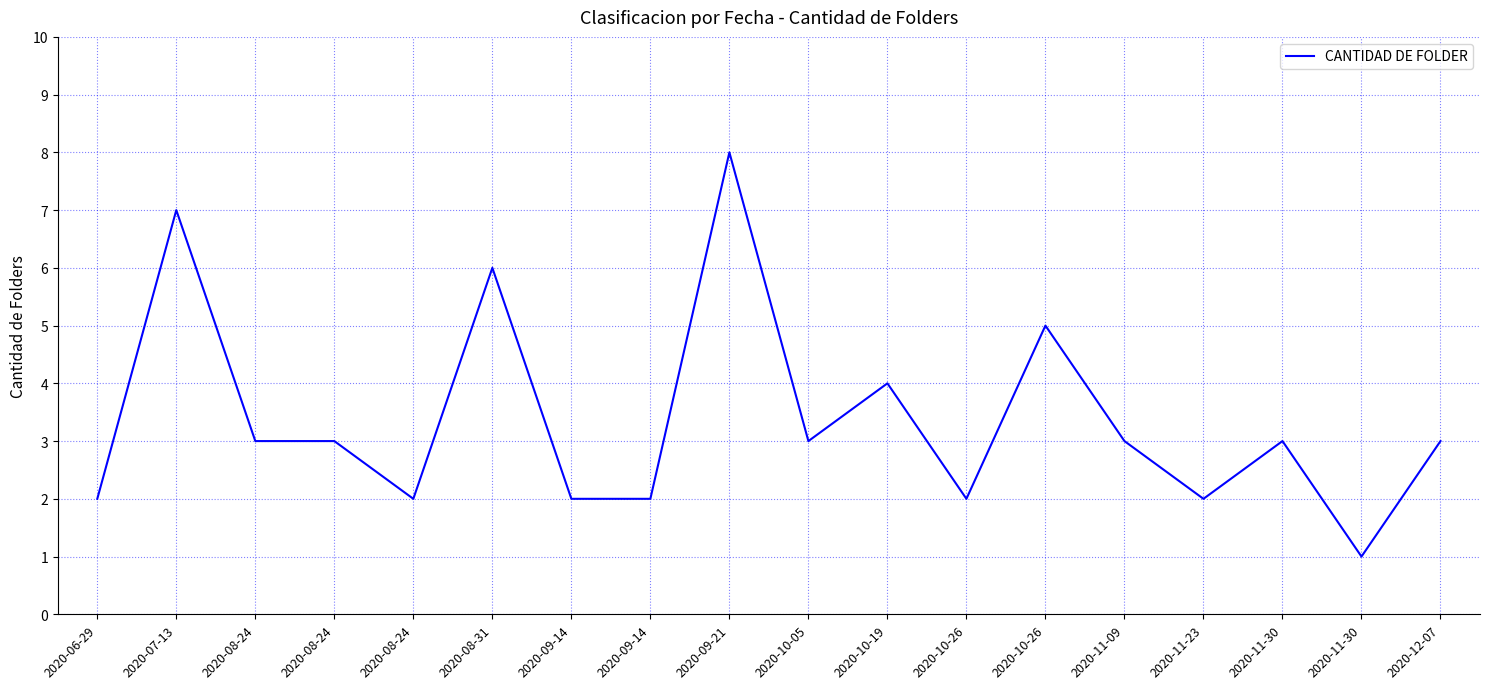

Rank the categories by value from lowest to highest.

2020-11-30, 2020-06-29, 2020-08-24, 2020-09-14, 2020-09-14, 2020-10-26, 2020-11-23, 2020-08-24, 2020-08-24, 2020-10-05, 2020-11-09, 2020-11-30, 2020-12-07, 2020-10-19, 2020-10-26, 2020-08-31, 2020-07-13, 2020-09-21